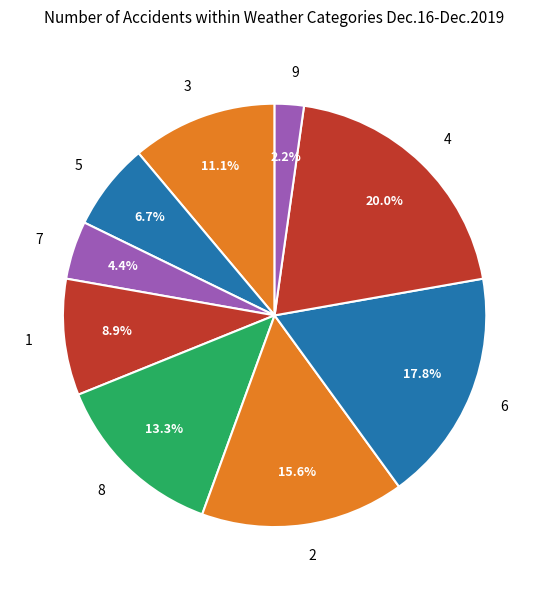

Rank the categories by value from lowest to highest.

9, 7, 5, 1, 3, 8, 2, 6, 4